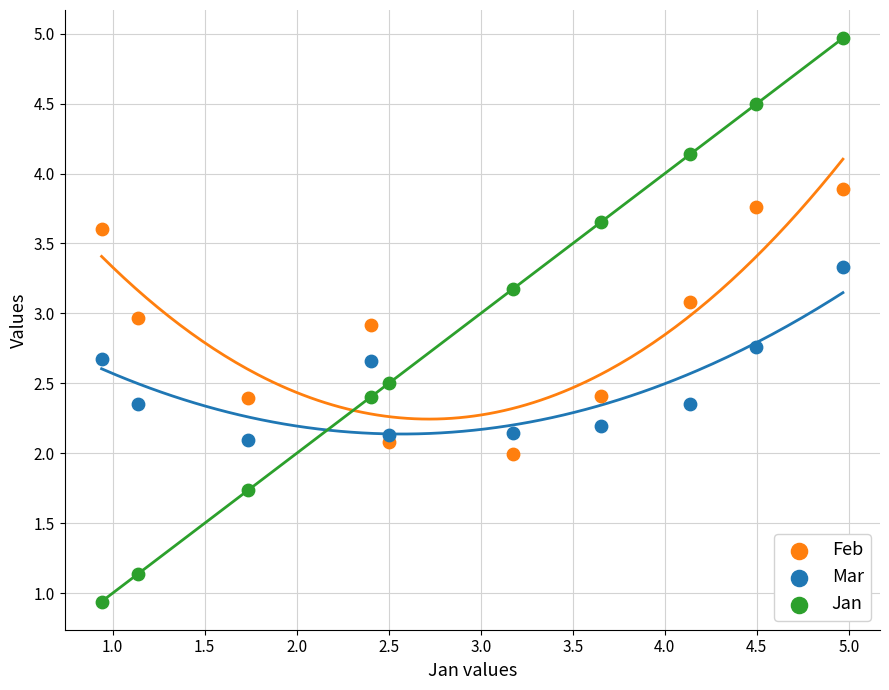

What is the X range (max minus min) for the scatter plot?

4.0